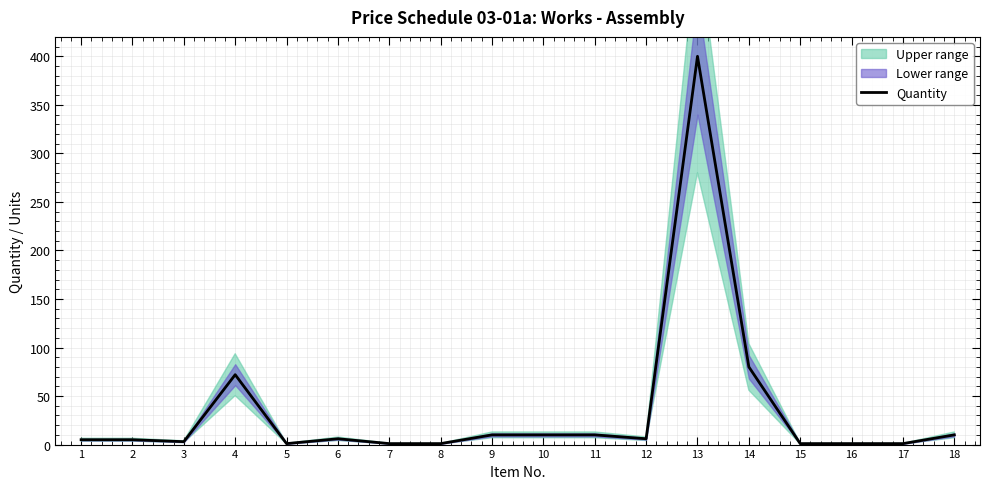

Is it true that the value at 2 is 5?

True